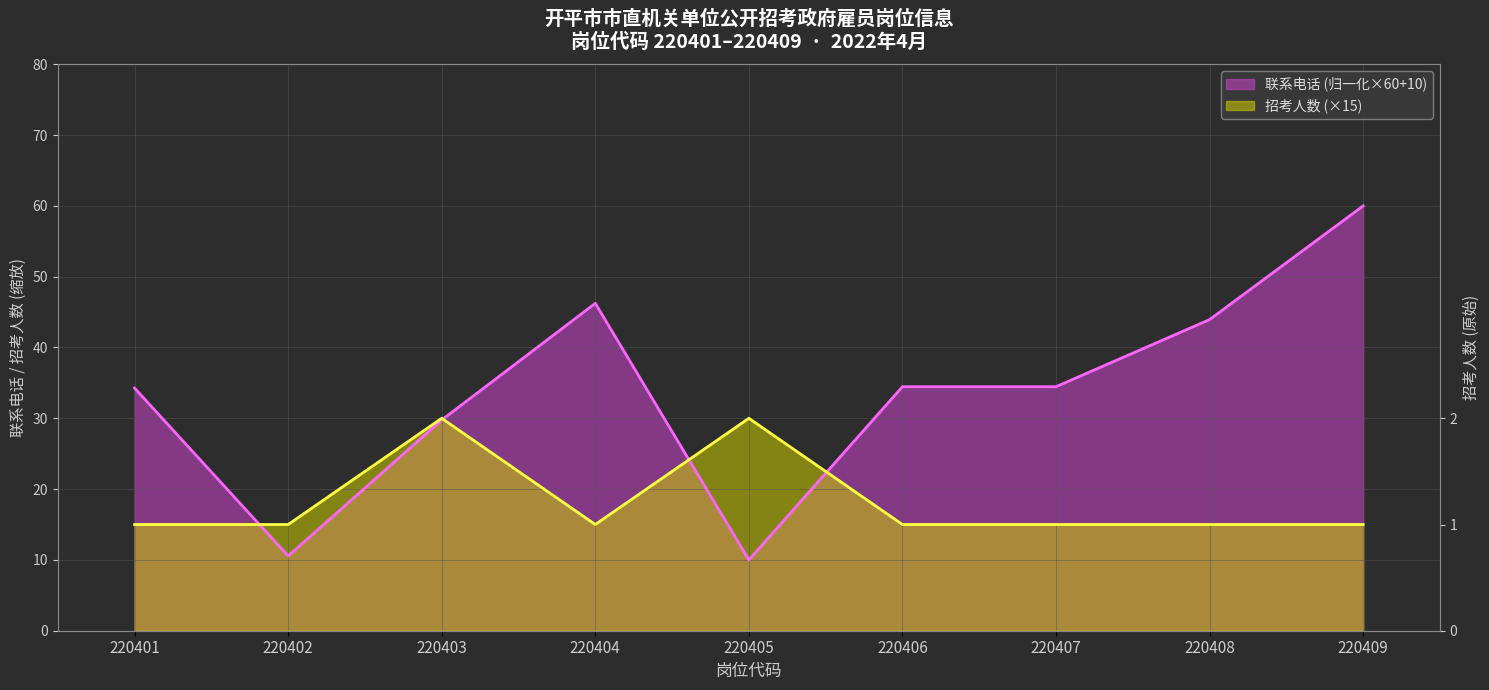

What is the average value of the 招考人数 series?

18.3